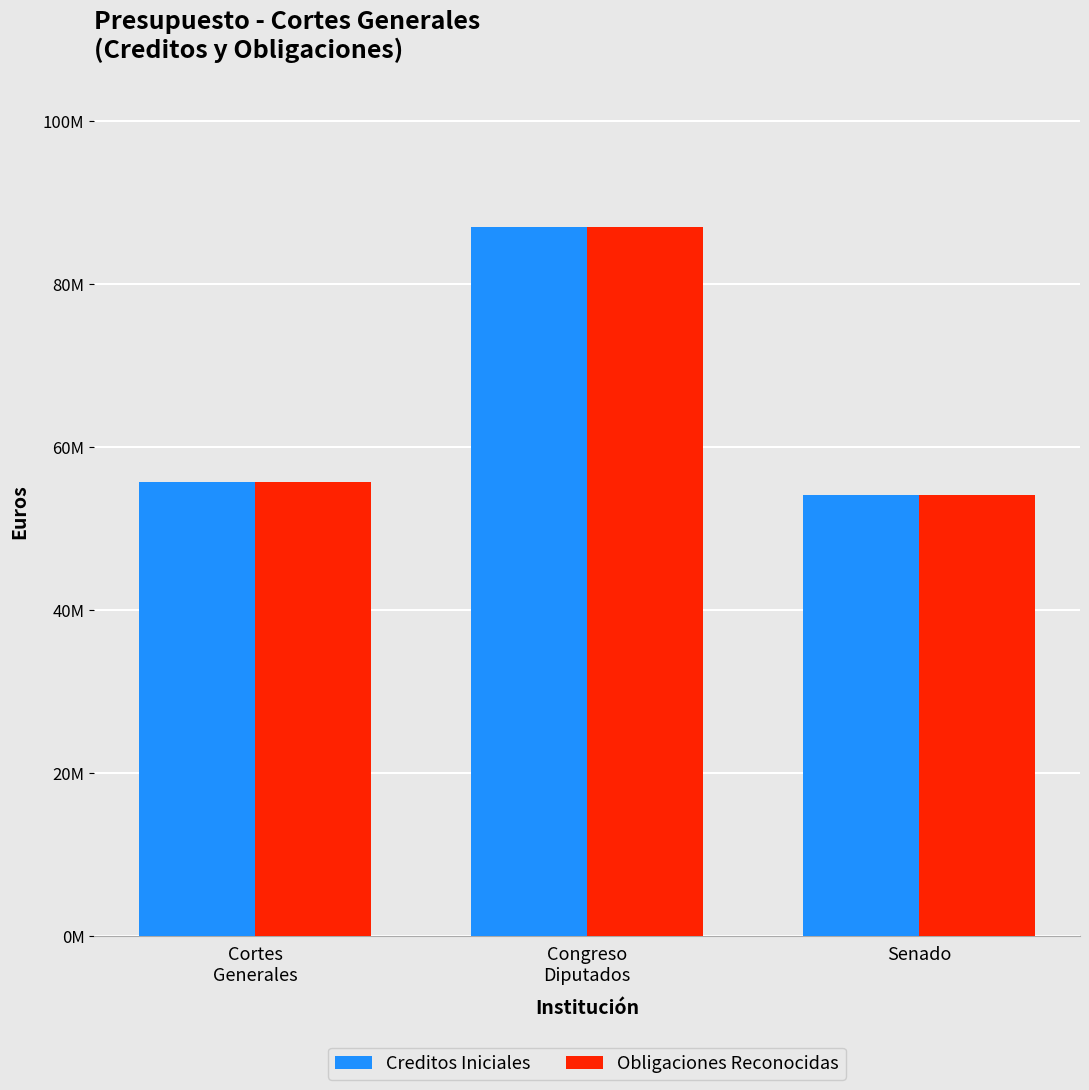

What is the label of the 3rd bar from the left?

Senado